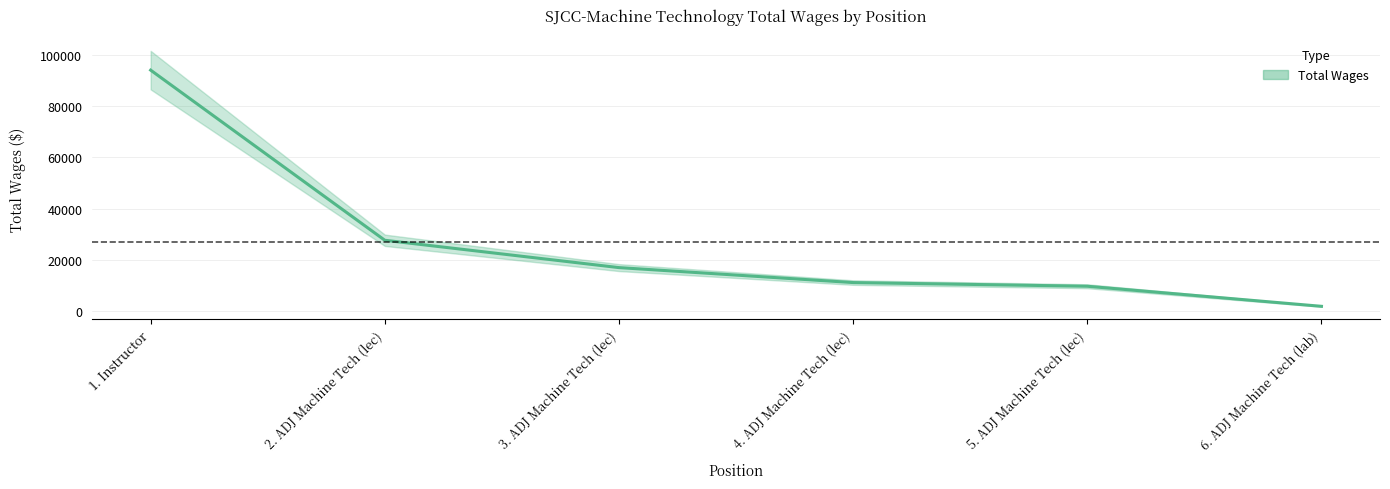

What is the sum of the values at 2. ADJ Machine Tech (lec) and 1. Instructor?

121763